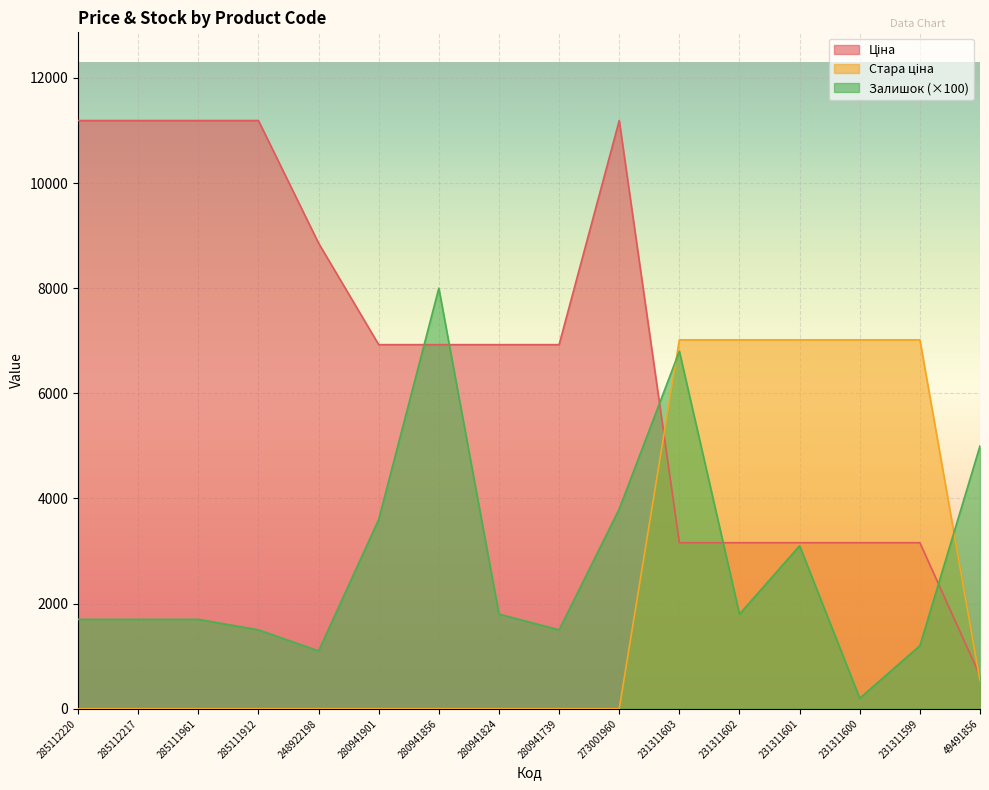

What is the difference between the maximum and minimum values in the Залишок series?

7800.0